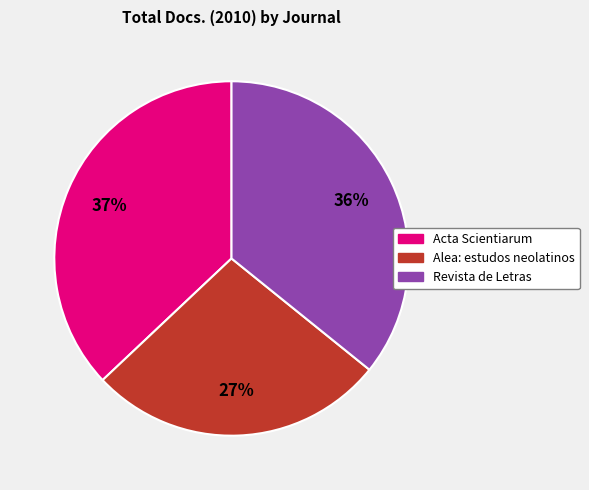

To the nearest percent, what is the difference between the Revista de Letras and Alea: estudos neolatinos slice percentages?

9%